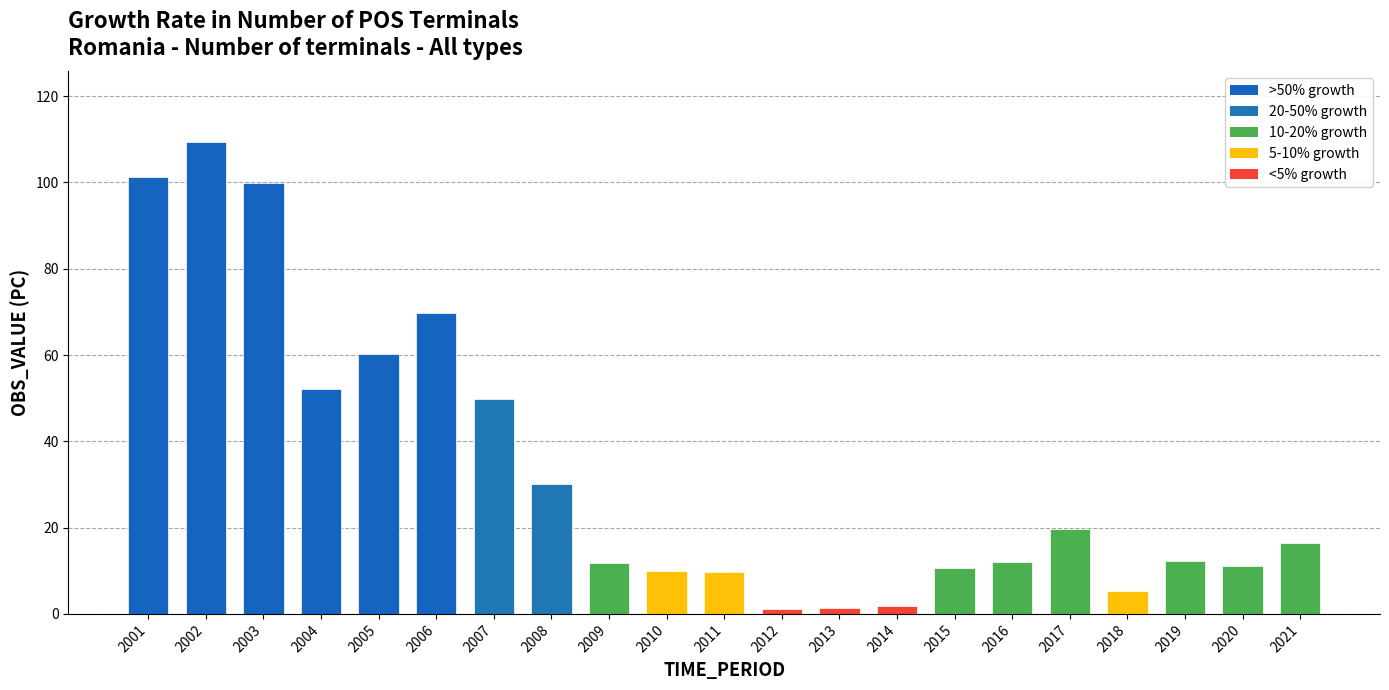

Is it true that the value at 2015 is 10.7?

True